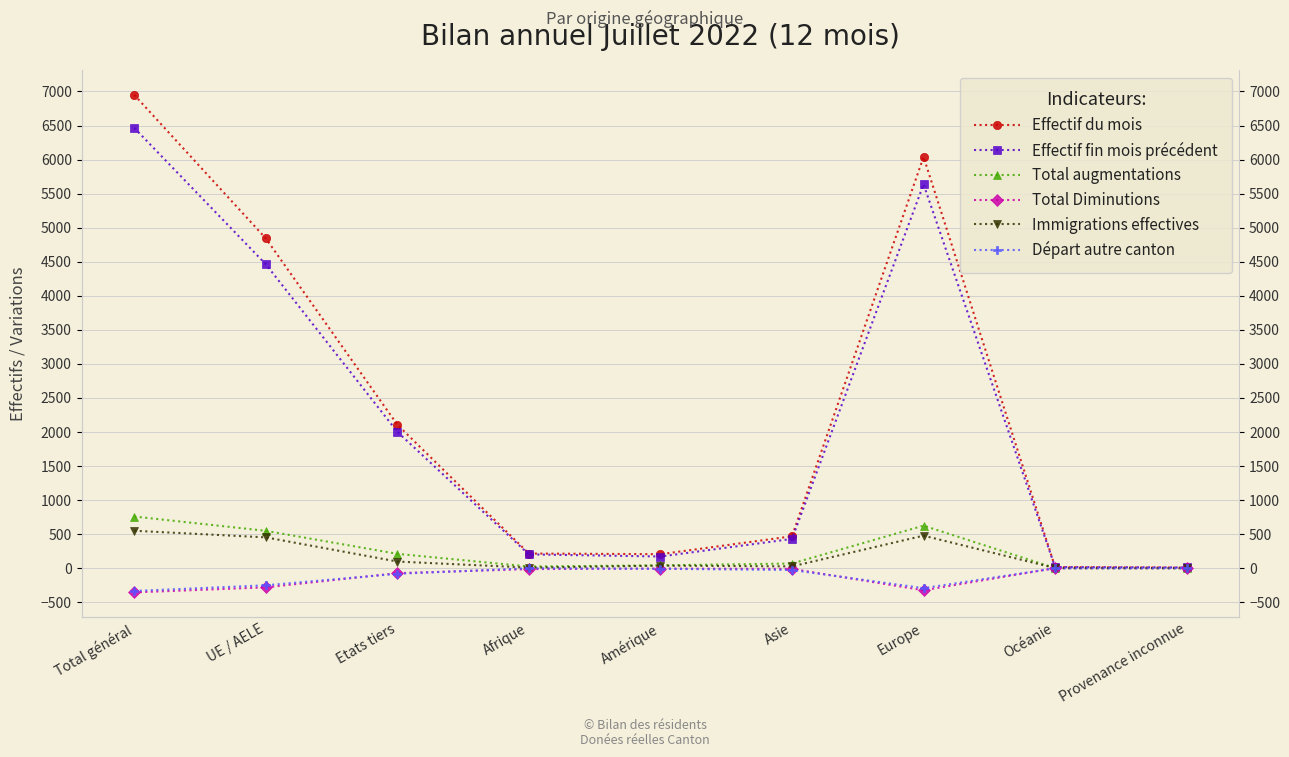

How many lines are shown in the chart?

6